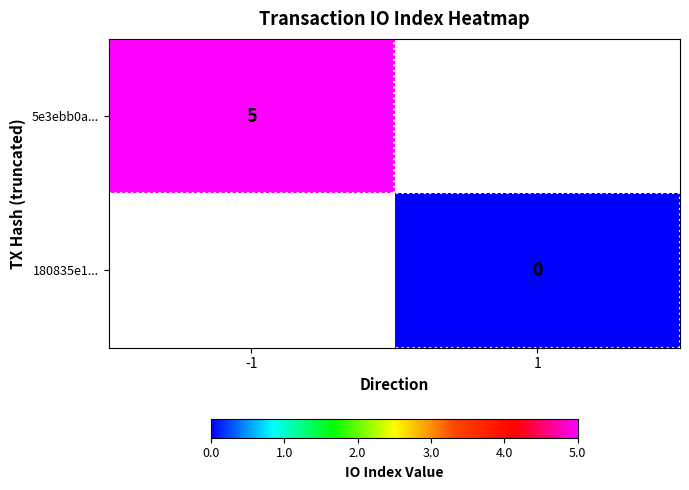

The value of 5e3ebb0a... at -1 is 8. True or false?

False